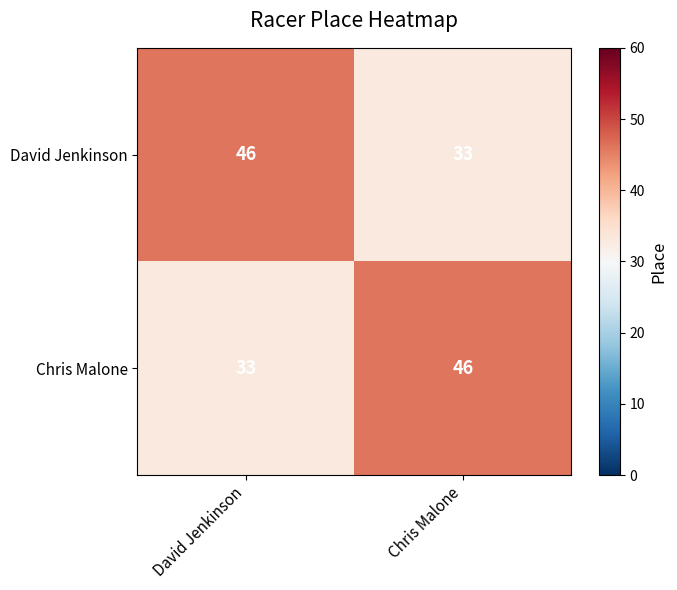

What is the total value across all series at David Jenkinson?

79